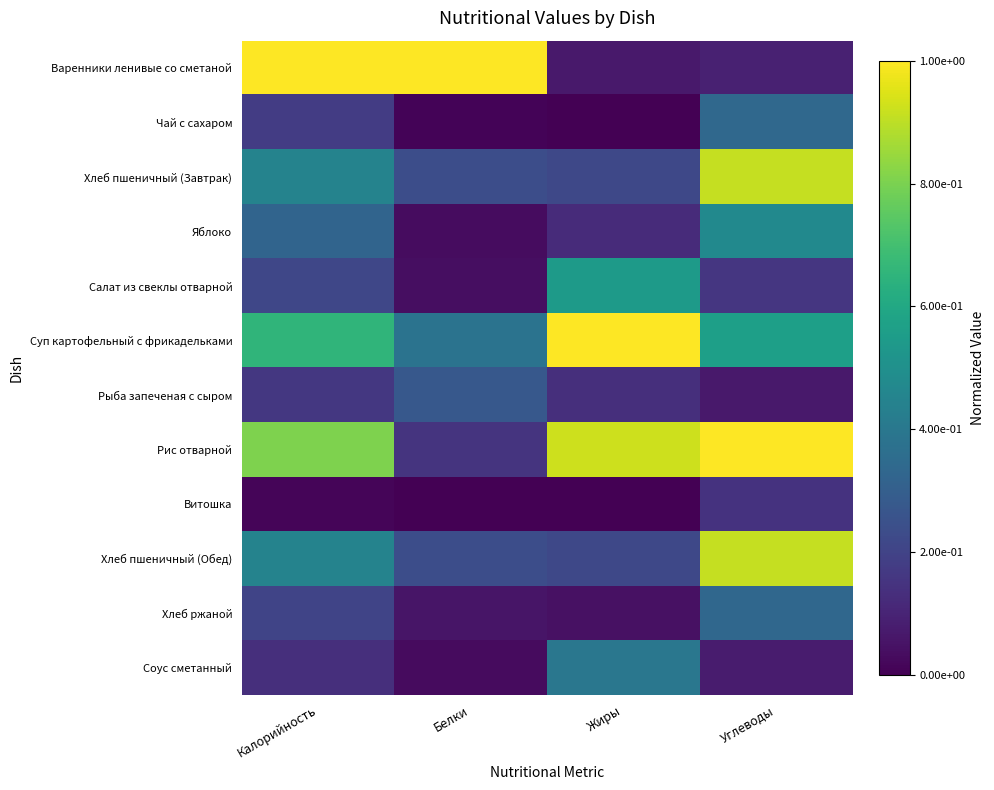

Rank the series at Белки from lowest to highest value.

Витошка, Чай с сахаром, Соус сметанный, Яблоко, Салат из свеклы отварной, Хлеб ржаной, Рис отварной, Хлеб пшеничный (Завтрак), Хлеб пшеничный (Обед), Рыба запеченая с сыром, Суп картофельный с фрикадельками, Варенники ленивые со сметаной